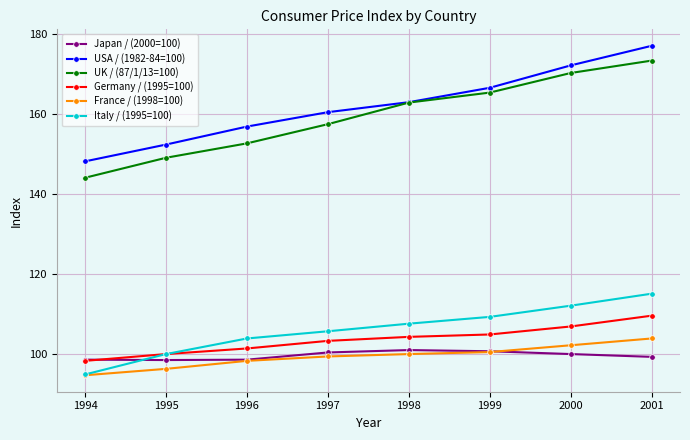

Which category has the highest value in the UK / (87/1/13=100) series?

2001